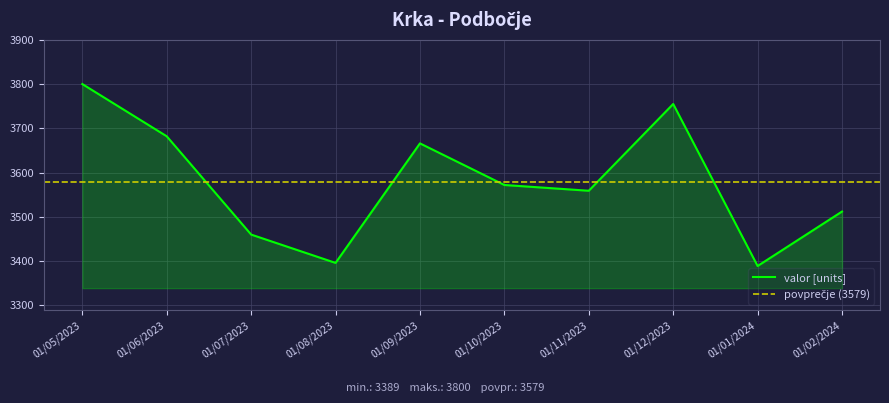

List the labels in order of value, smallest first.

01/01/2024, 01/08/2023, 01/07/2023, 01/02/2024, 01/11/2023, 01/10/2023, 01/09/2023, 01/06/2023, 01/12/2023, 01/05/2023